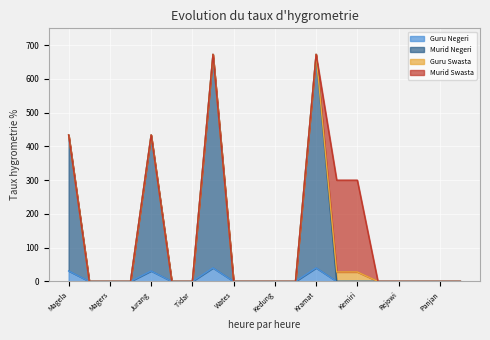

What is the total value across all series at Magela?

434